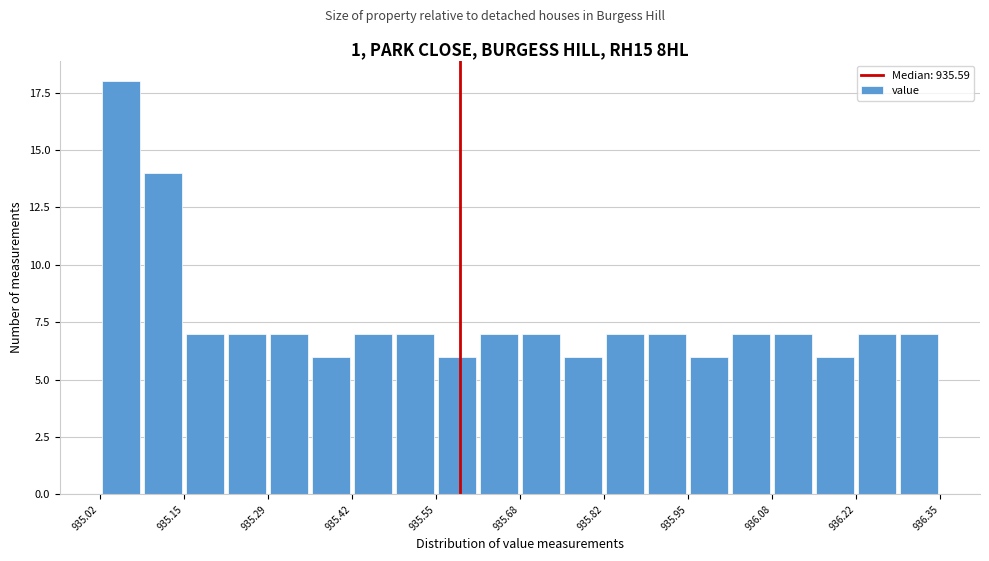

Read against the x-axis, roughly where is the centre of the tallest bar?

935.06